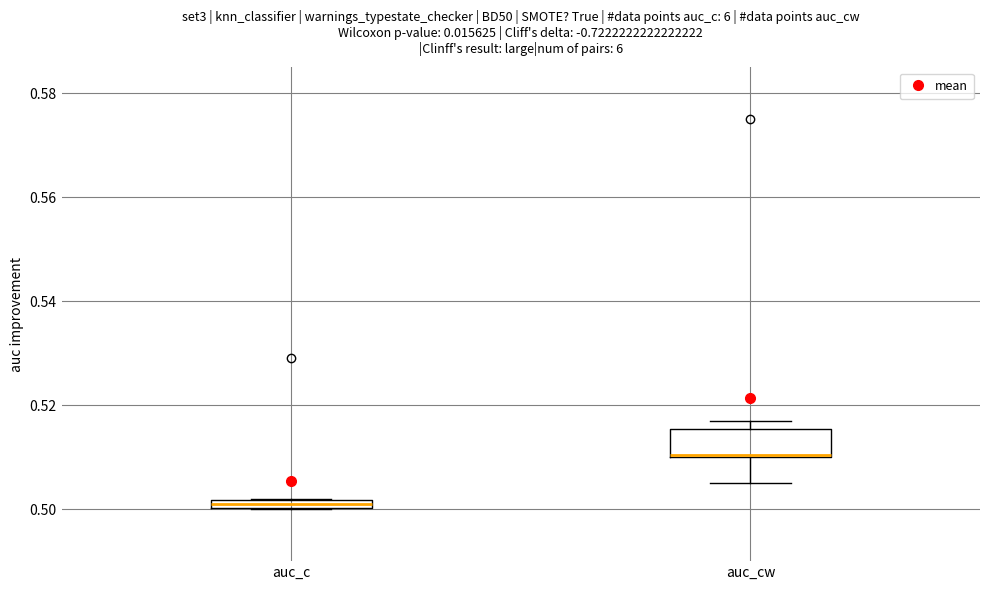

Which box is the tallest, from its lower edge to its upper edge?

auc_cw